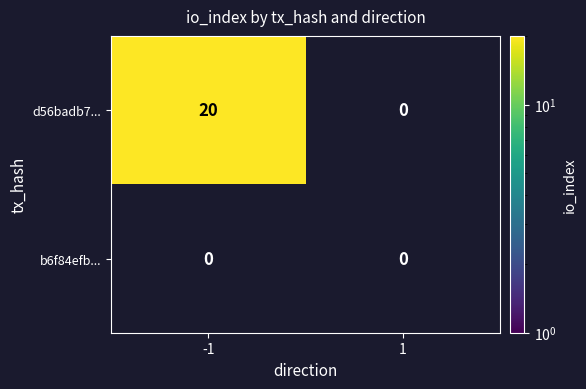

How many categories are shown in the chart?

2